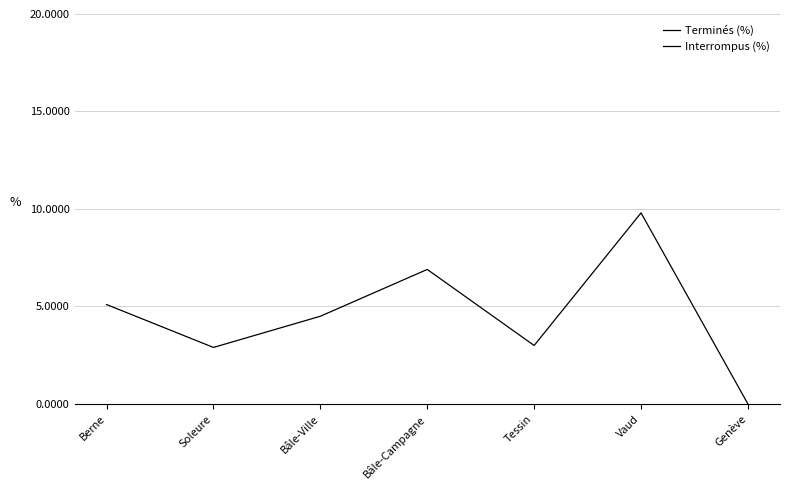

The value of Terminés (%) at Bâle-Campagne is 93.1. True or false?

True